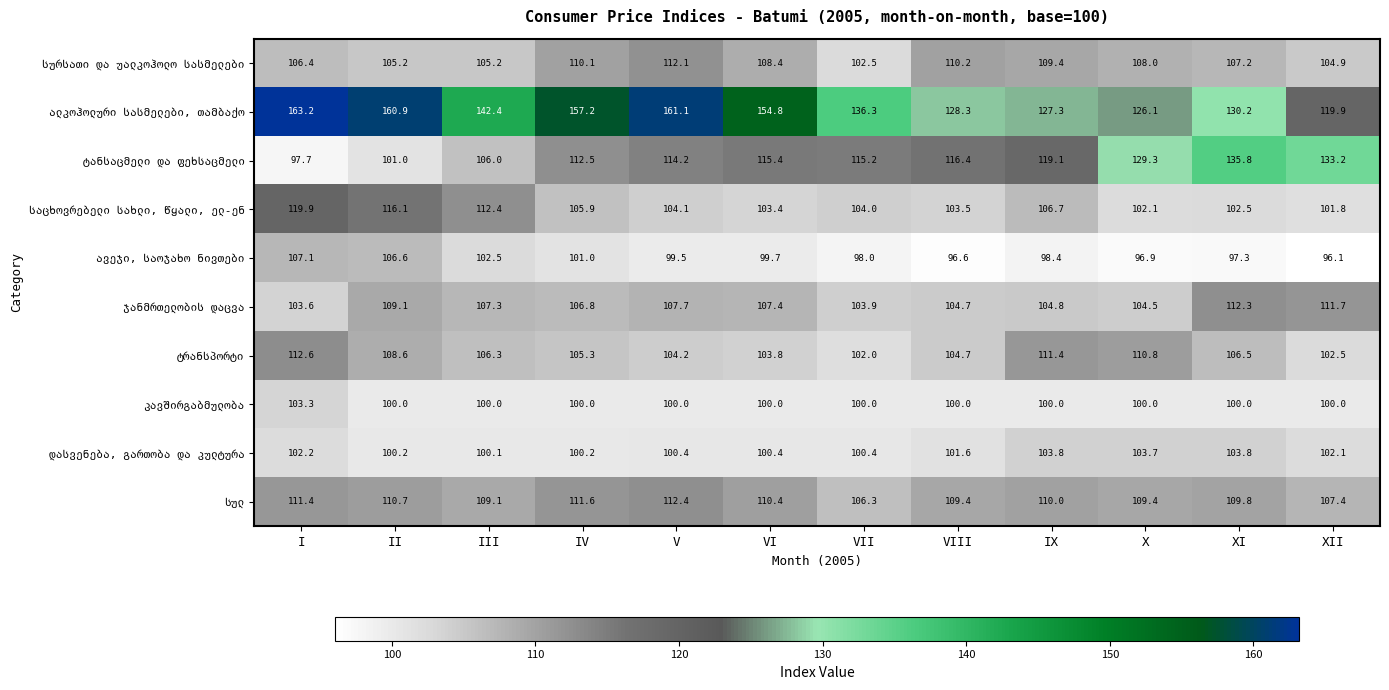

What is the total value across all series at I?

1127.4